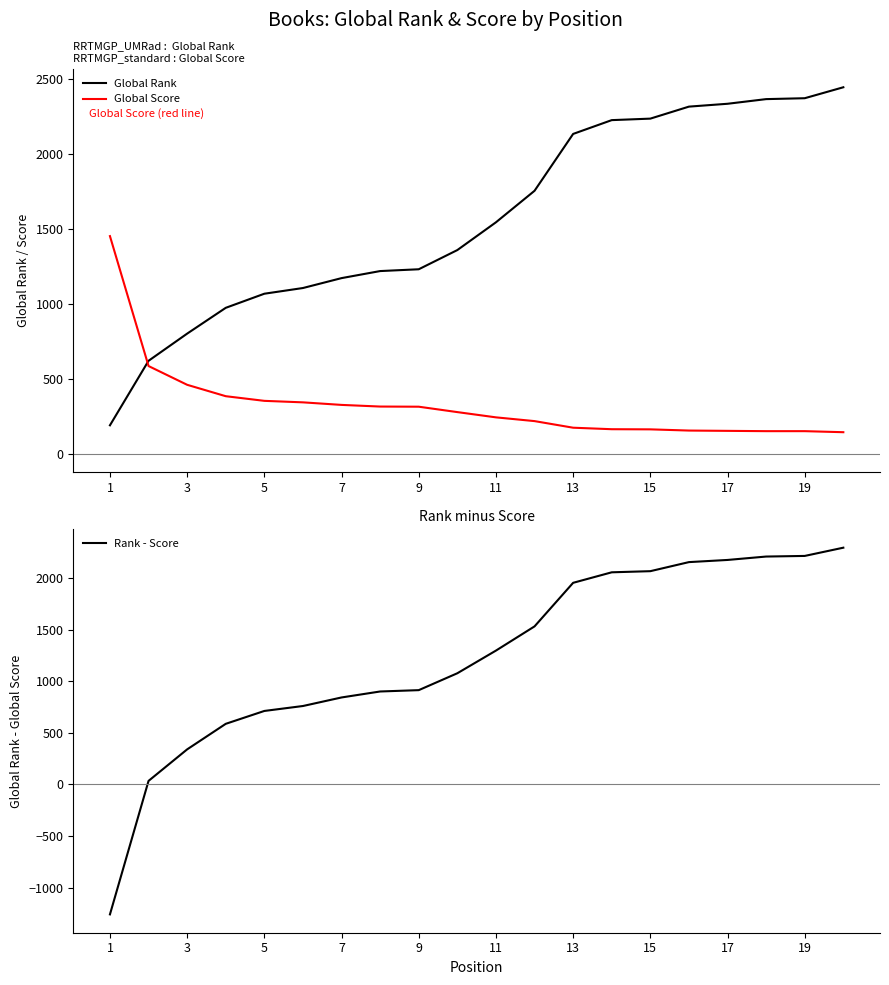

Is this an area chart (filled region under the line)?

No